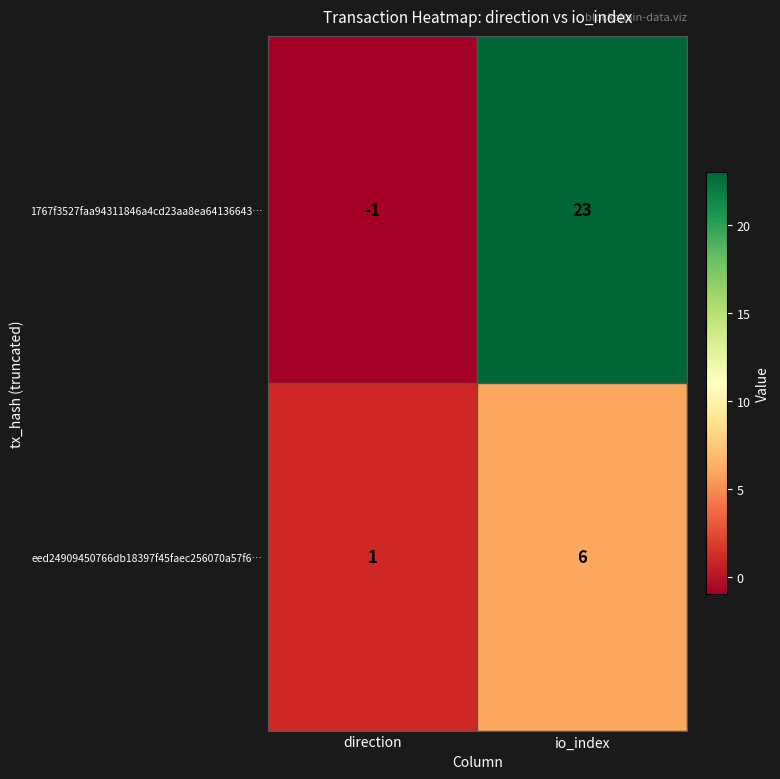

At which category is the sum across all series the highest?

io_index